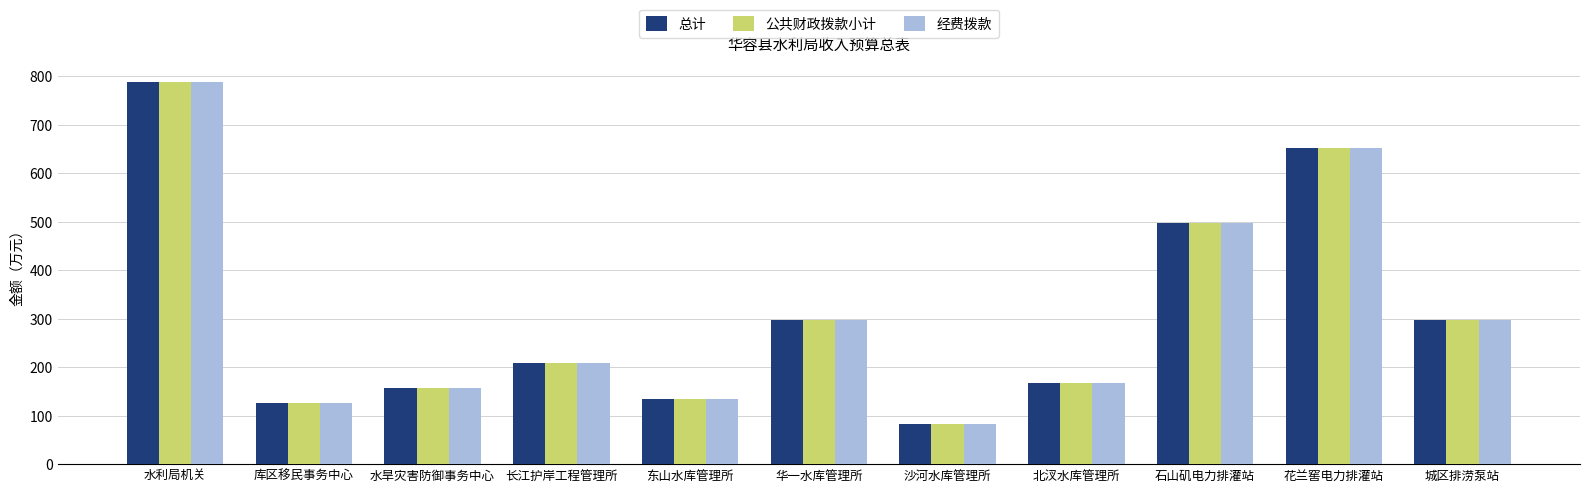

Where is 总计 nearest to the value 435?

石山矶电力排灌站